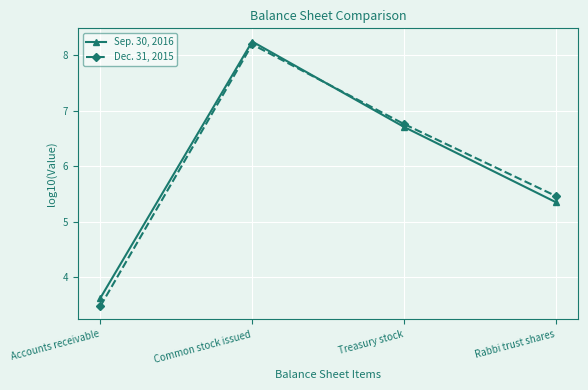

Rank the series by their average value, from lowest to highest.

Dec. 31, 2015, Sep. 30, 2016